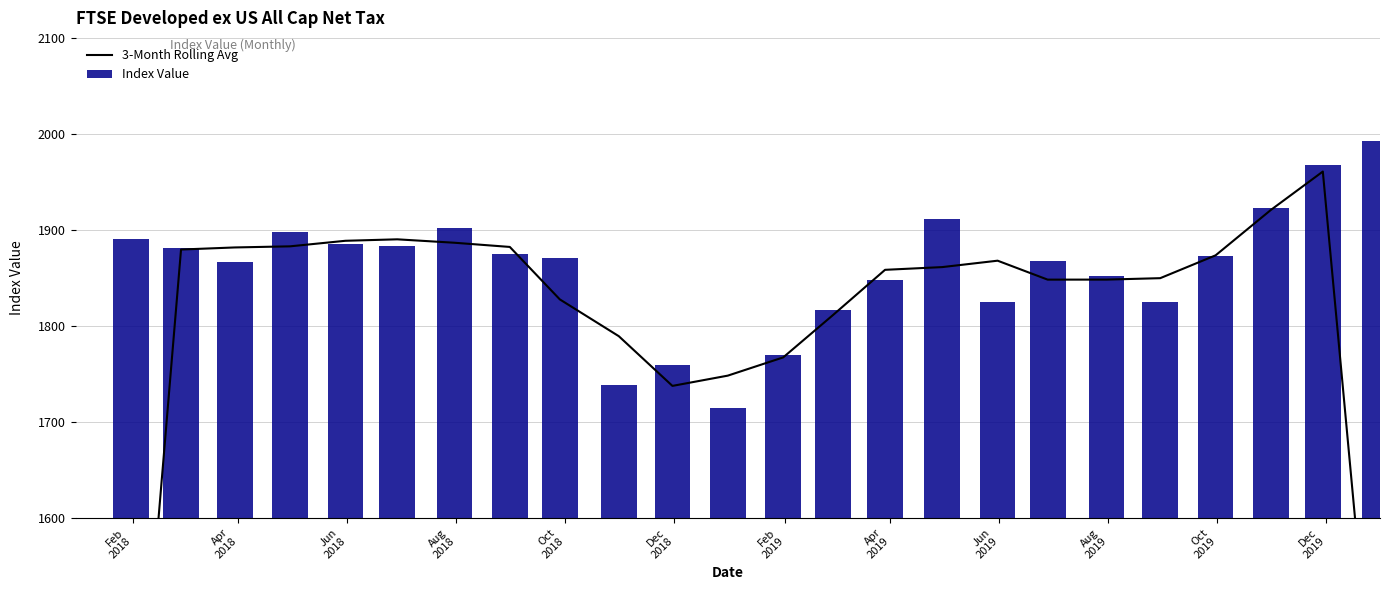

What is the sum of all Index Value values?

44634.1